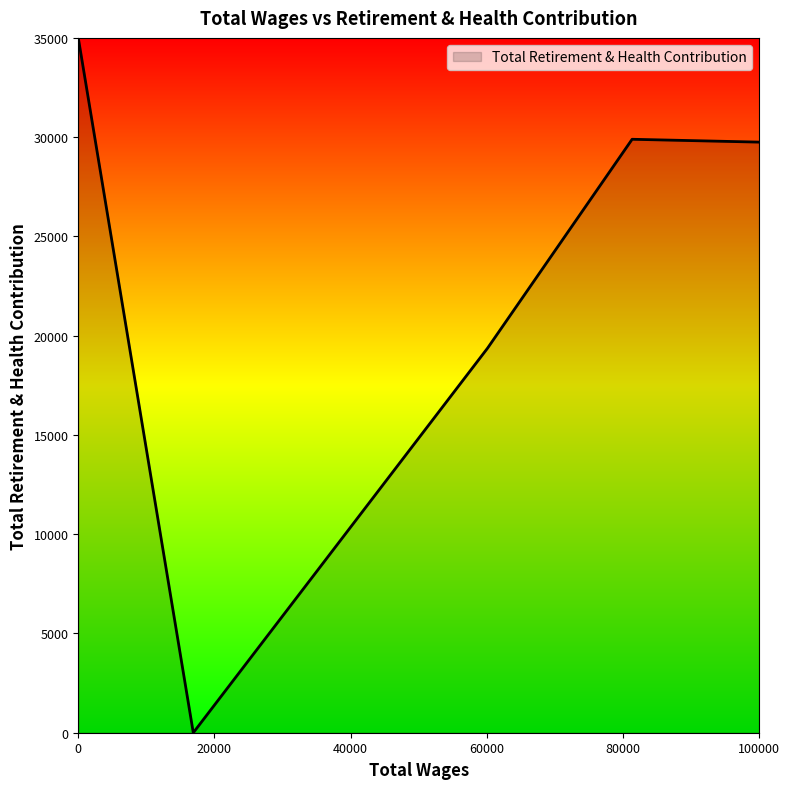

What is the difference between the maximum and second lowest values?

15635